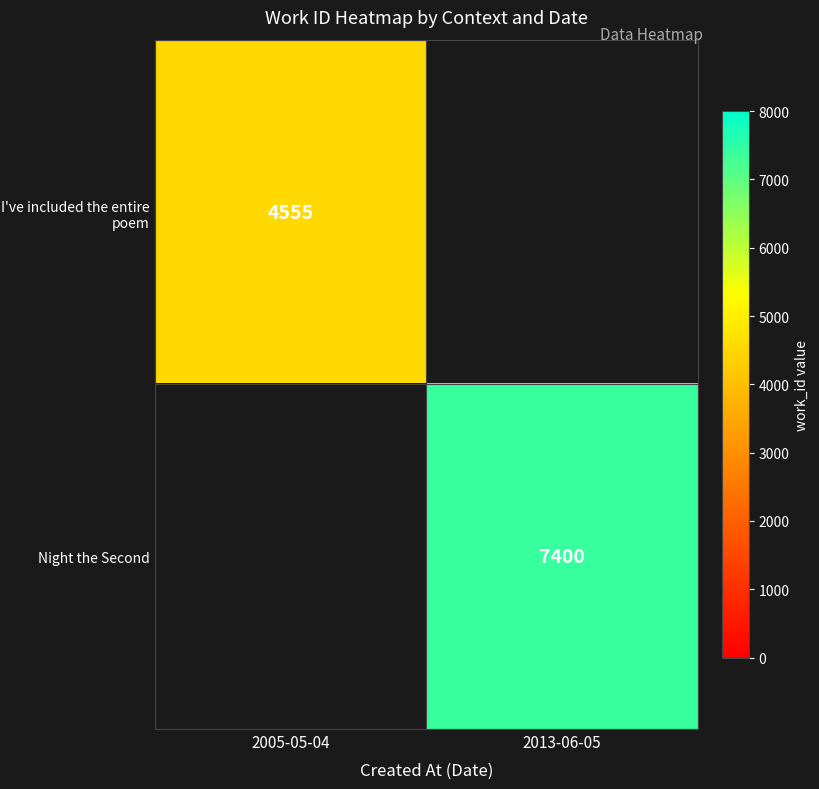

The value of I've included the entire poem at 2005-05-04 is 4555. True or false?

True